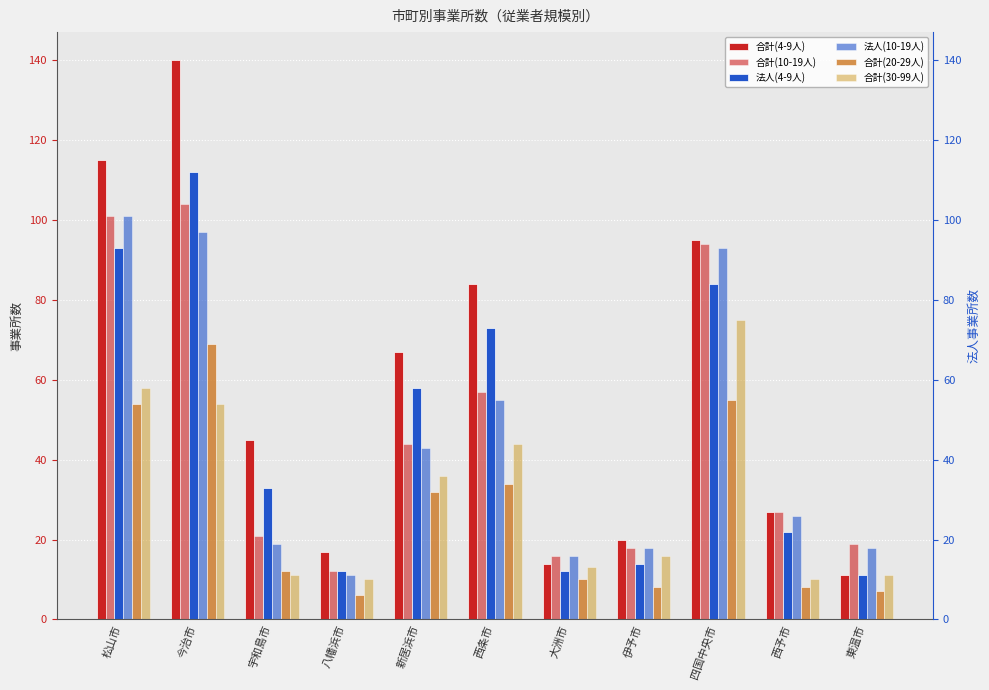

What position from the right is 四国中央市?

3